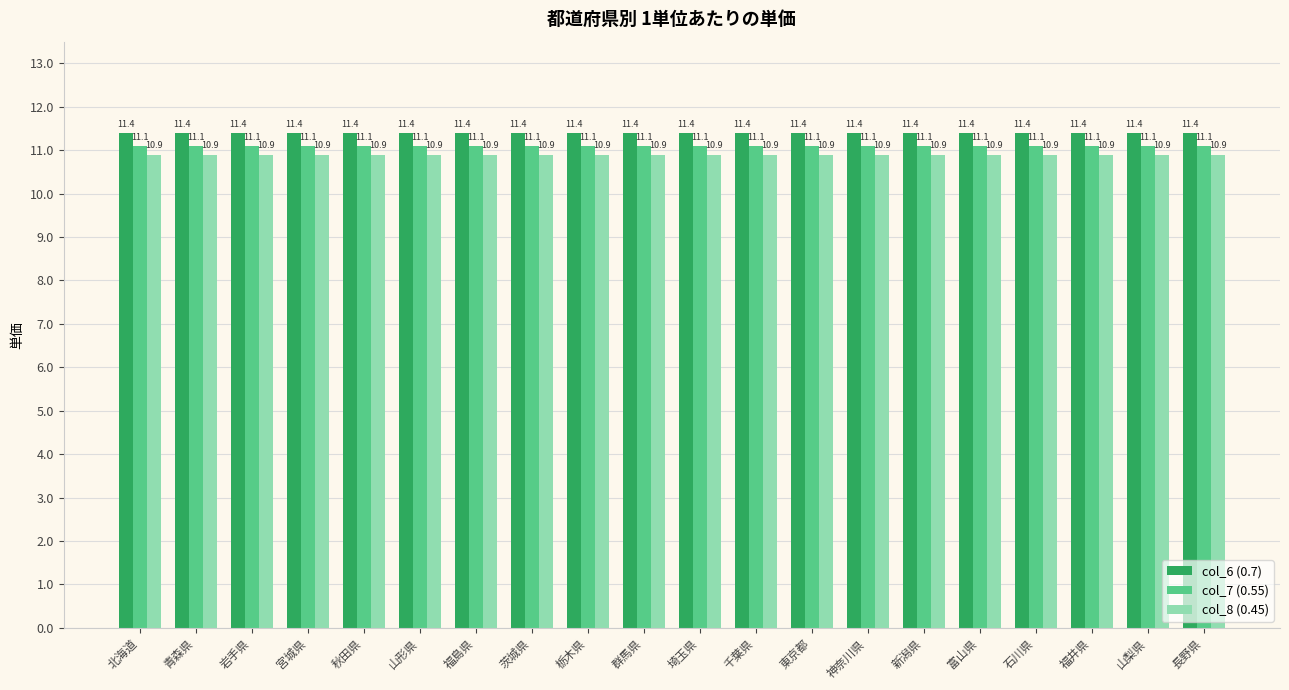

What is the value of the col_7 (0.55) bar at the 15th from the left?

11.1